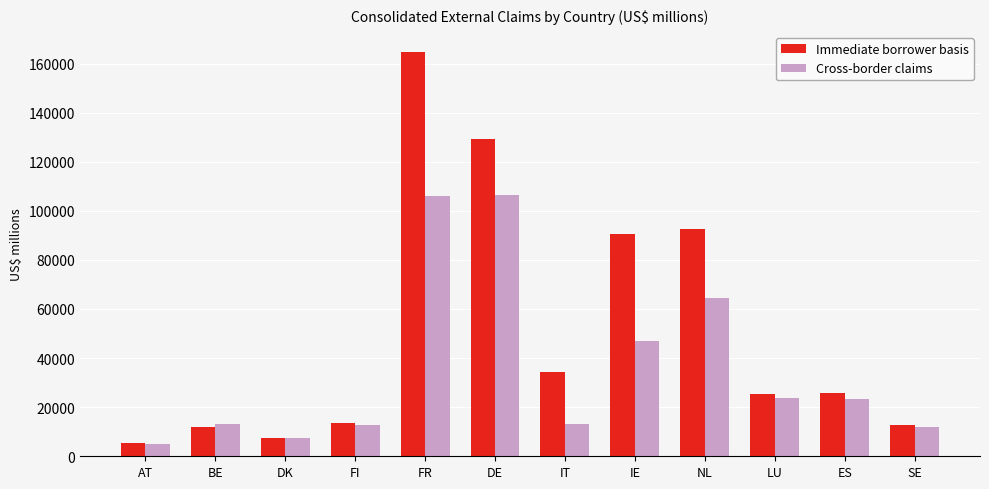

What is the difference between the maximum and second lowest values in the Immediate borrower basis series?

157354